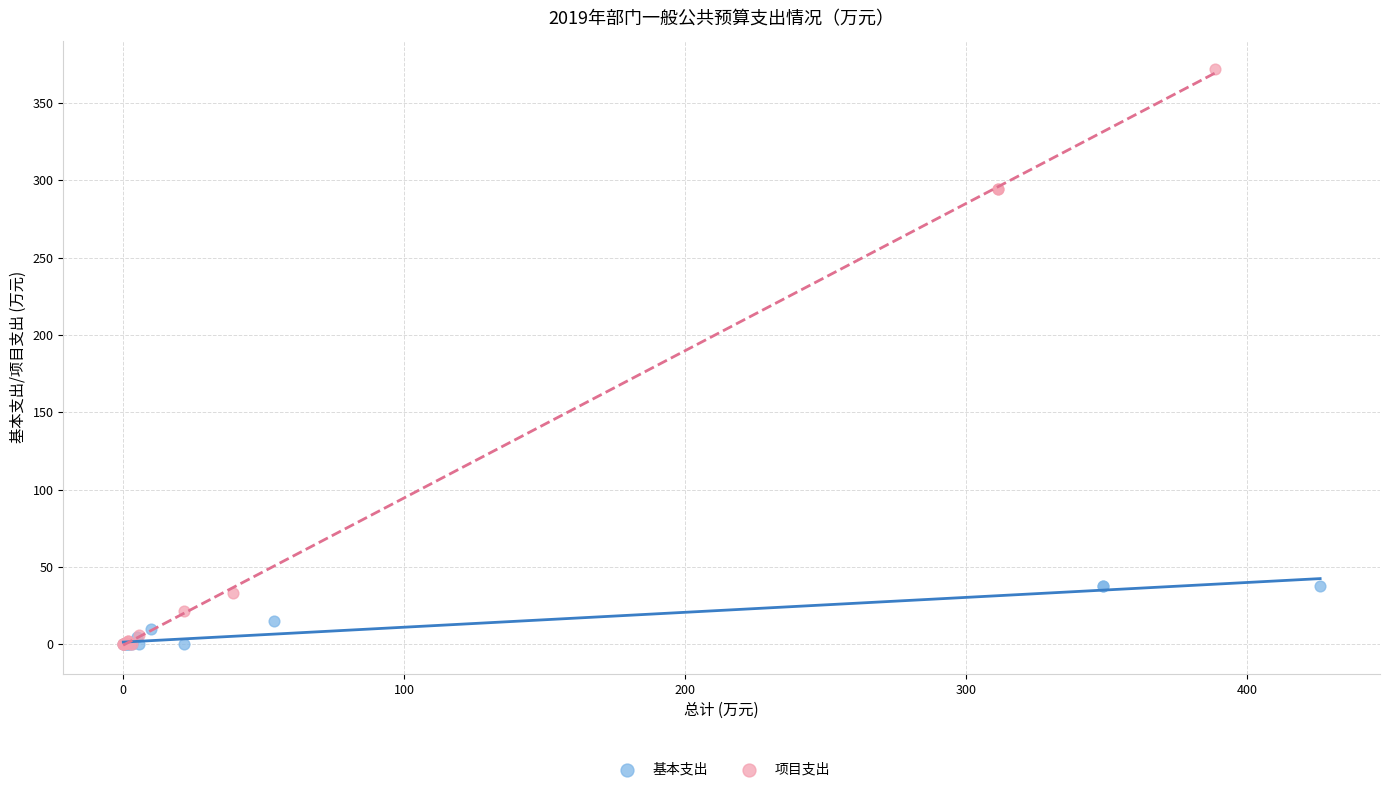

What are all the series names shown in the legend?

基本支出, 项目支出